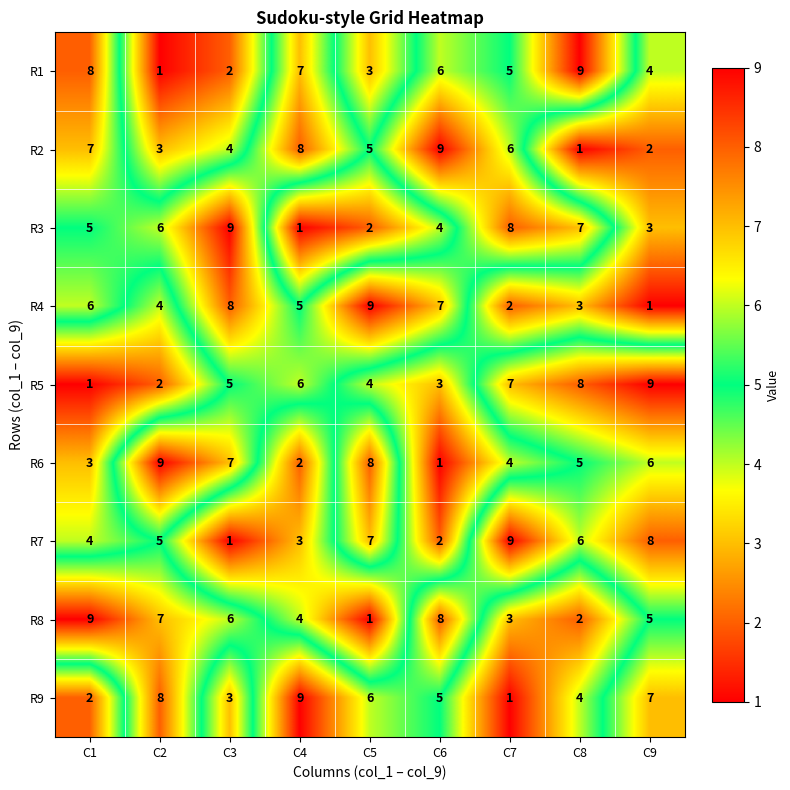

Where does the R4 series first go above 5?

C1